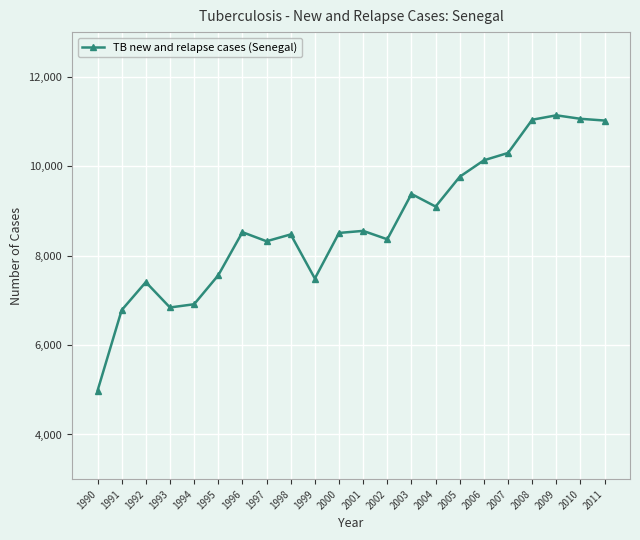

The chart shows a value of 11245 at 1996. True or false?

False